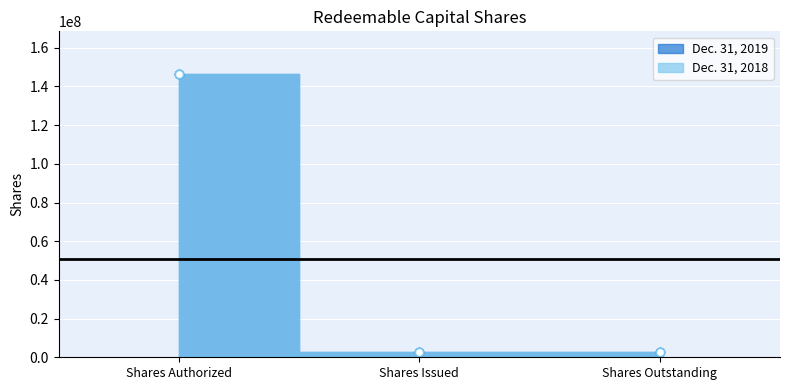

Which category has the highest value in the Dec. 31, 2018 series?

Shares Authorized